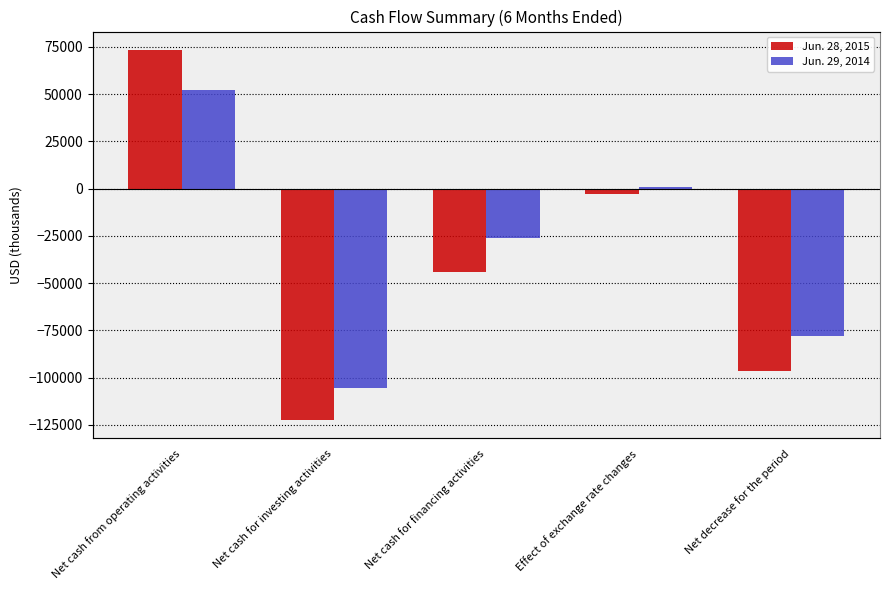

Rank the series at Net cash from operating activities from highest to lowest value.

Jun. 28, 2015, Jun. 29, 2014